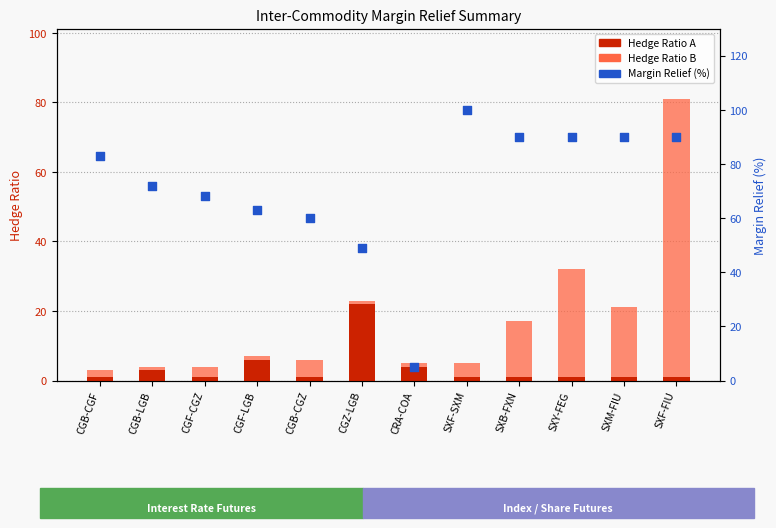

Is the value of Margin Relief (%) at SXM-FIU greater than the value of Hedge Ratio B at CRA-COA?

Yes